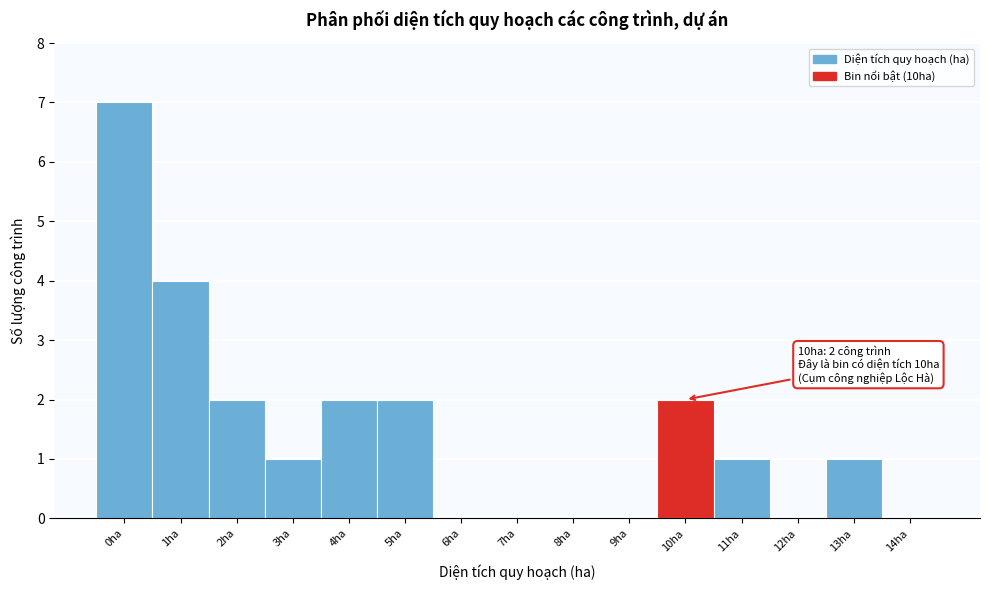

Reading right to left, list all the values displayed in this chart.

14ha=0	13ha=1	12ha=0	11ha=1	10ha=2	9ha=0	8ha=0	7ha=0	6ha=0	5ha=2	4ha=2	3ha=1	2ha=2	1ha=4	0ha=7